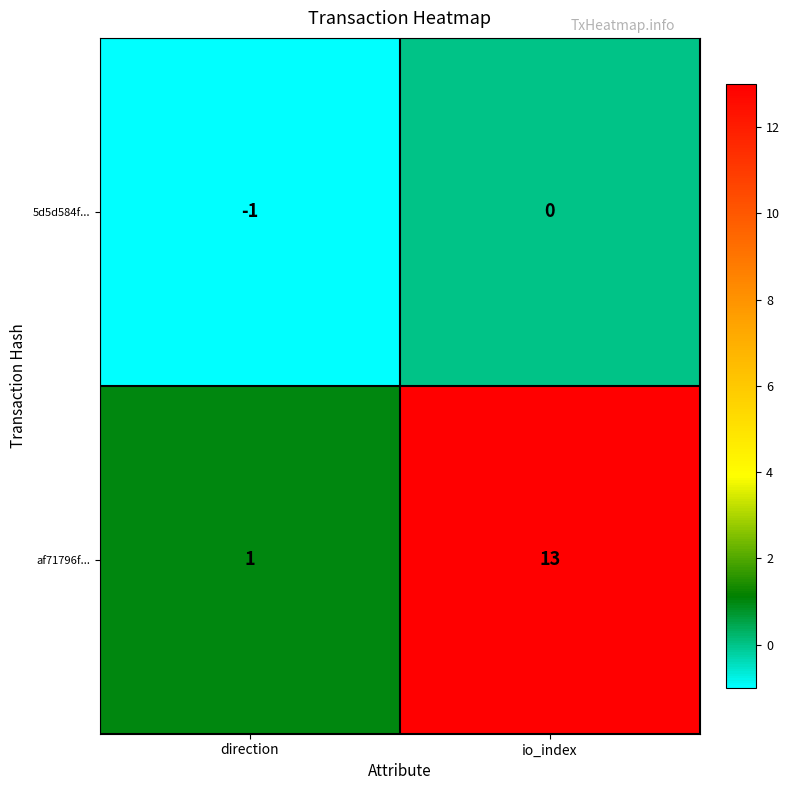

Reading left to right, extract all data points from this chart.

5d5d584f...: direction=-1	io_index=0
af71796f...: direction=1	io_index=13